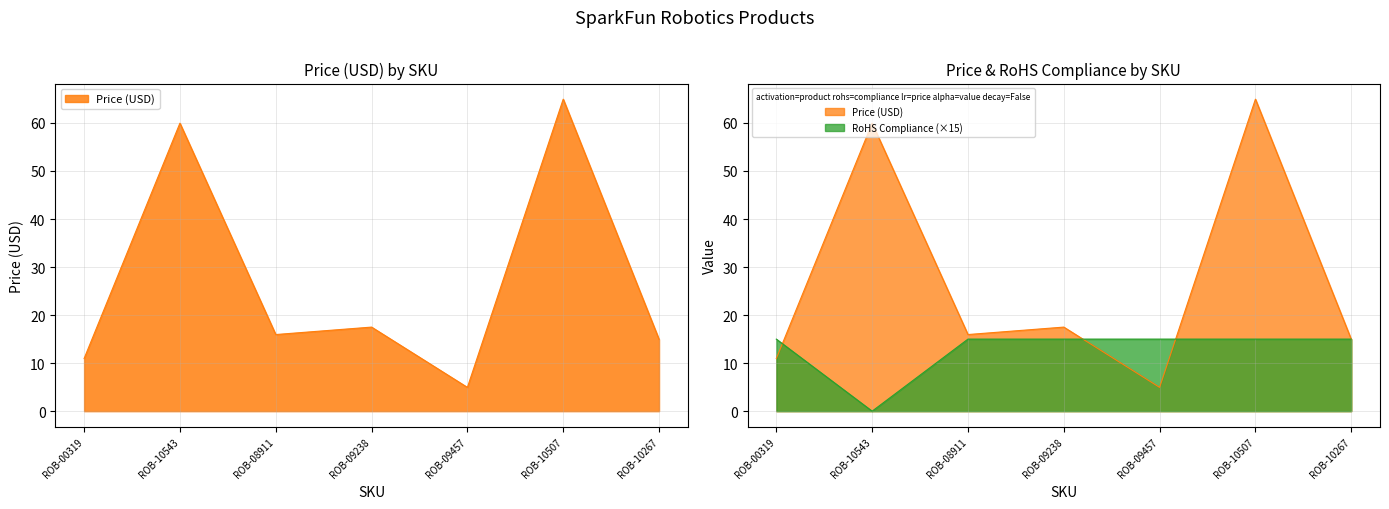

What is the sum of all Price (USD) values?

189.2